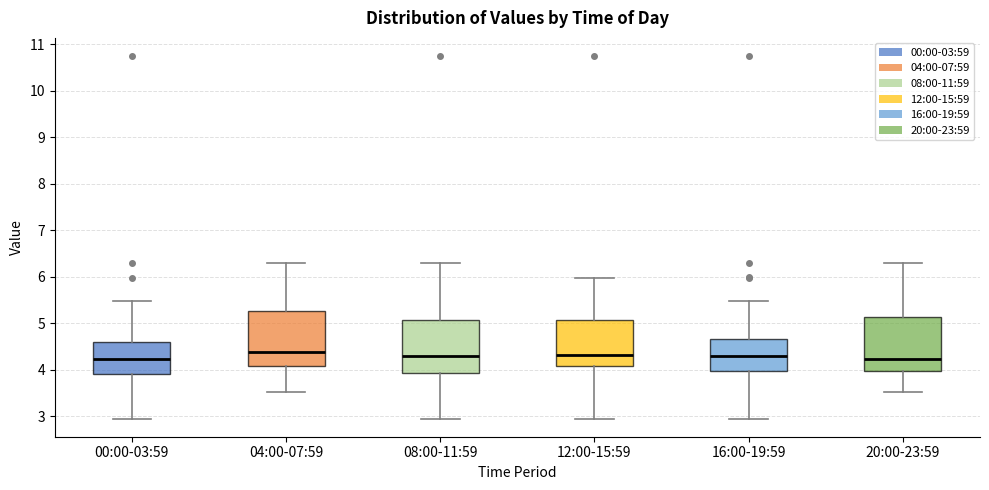

Where does the median line of the box for 20:00-23:59 sit on the y-axis? The values are not printed on the chart, so give them approximately, as read against the axis.

4.2